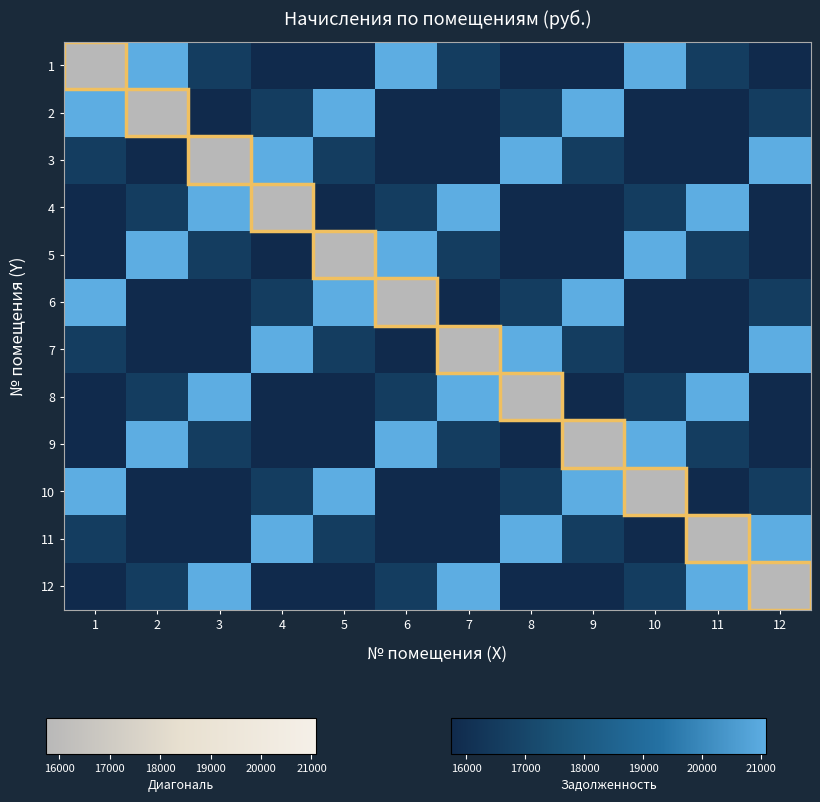

At how many categories does at least one series exceed 17685?

12